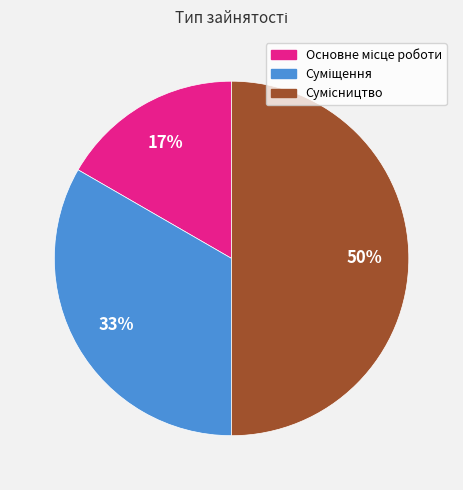

To the nearest percent, what is the difference between the largest and smallest slice percentages?

33%